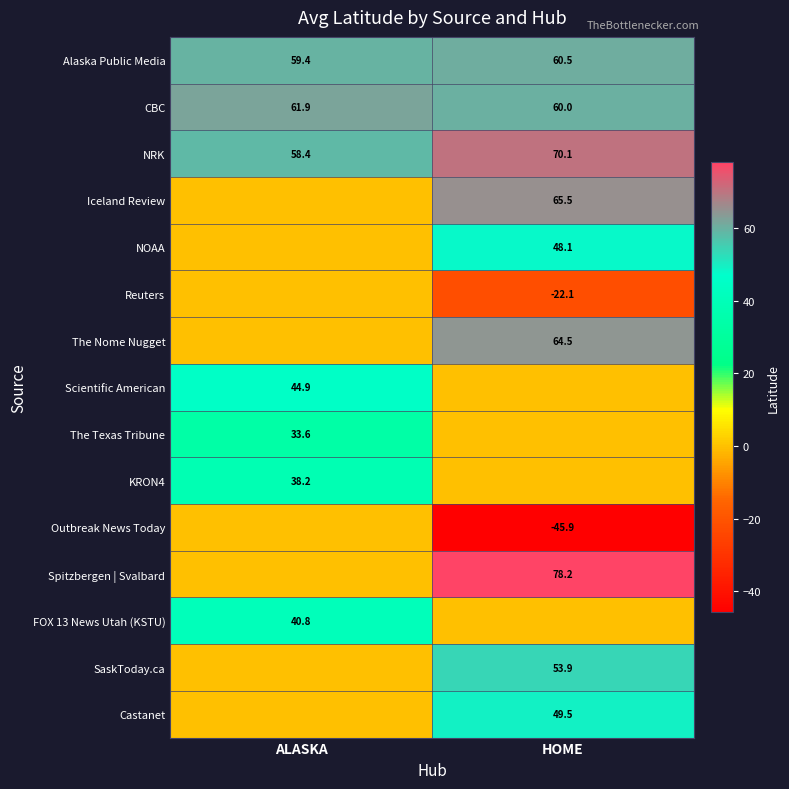

The Castanet series shows 49.5 at HOME. True or false?

True